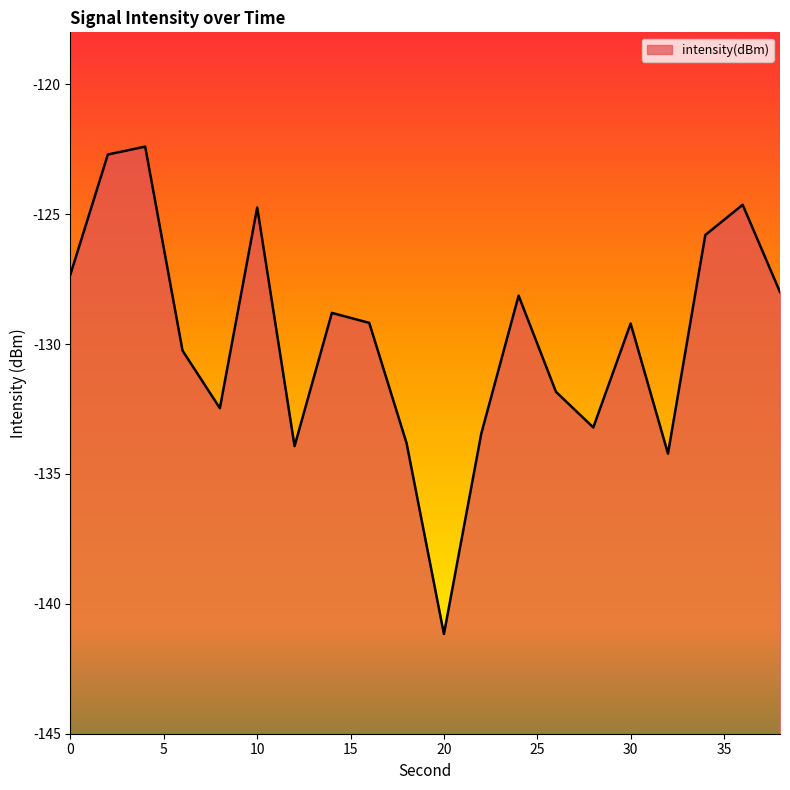

What is the average value?

-129.8